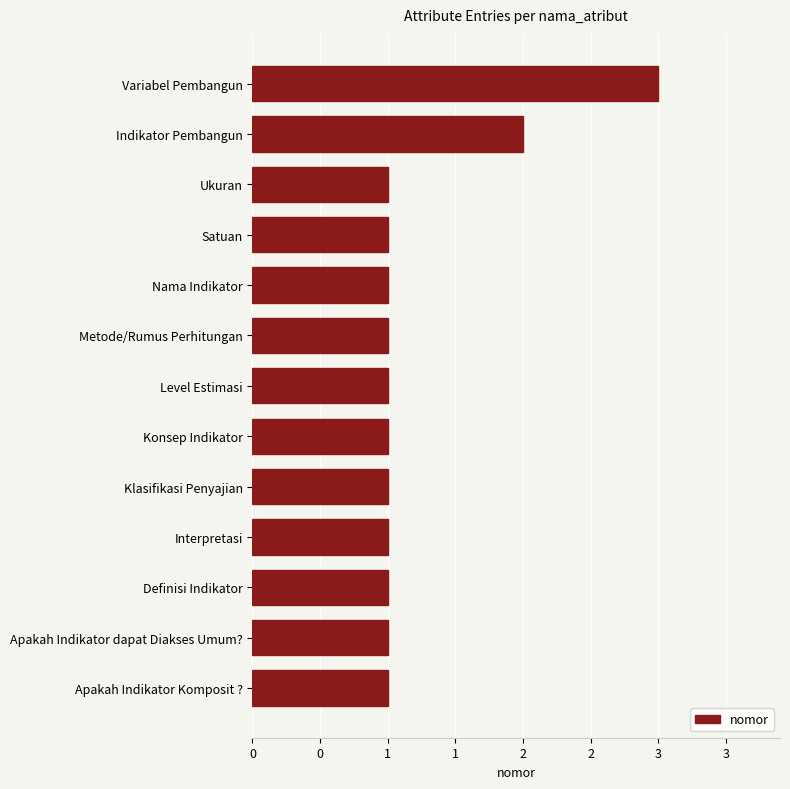

What is the maximum value shown in the chart?

3